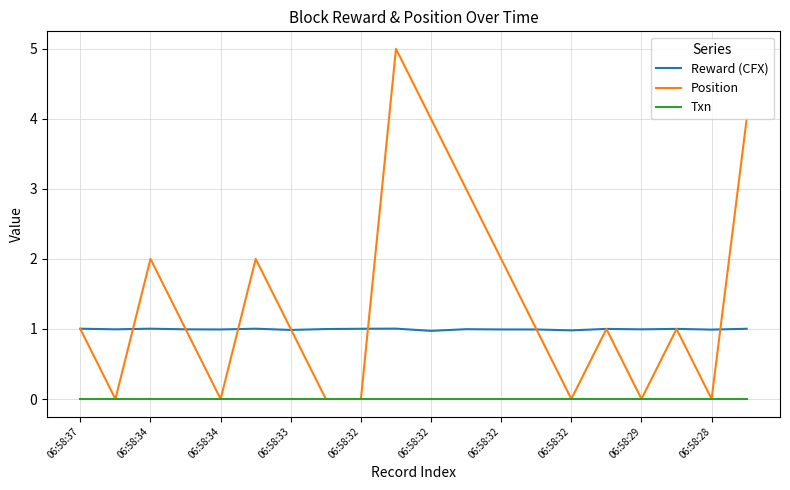

Which series has the largest range (max minus min)?

Position